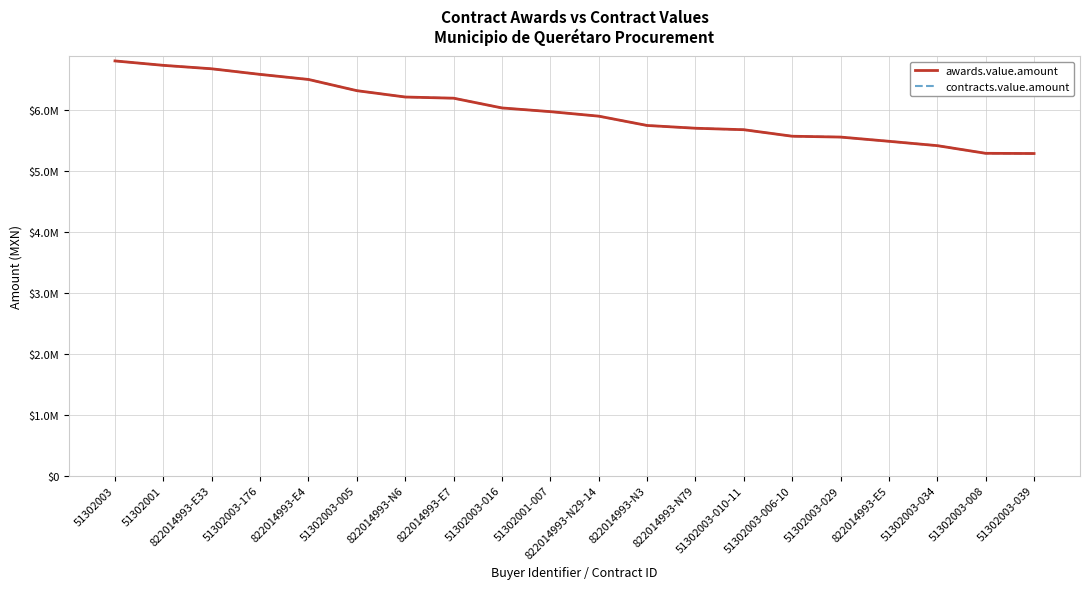

Does the chart have visible grid lines?

Yes